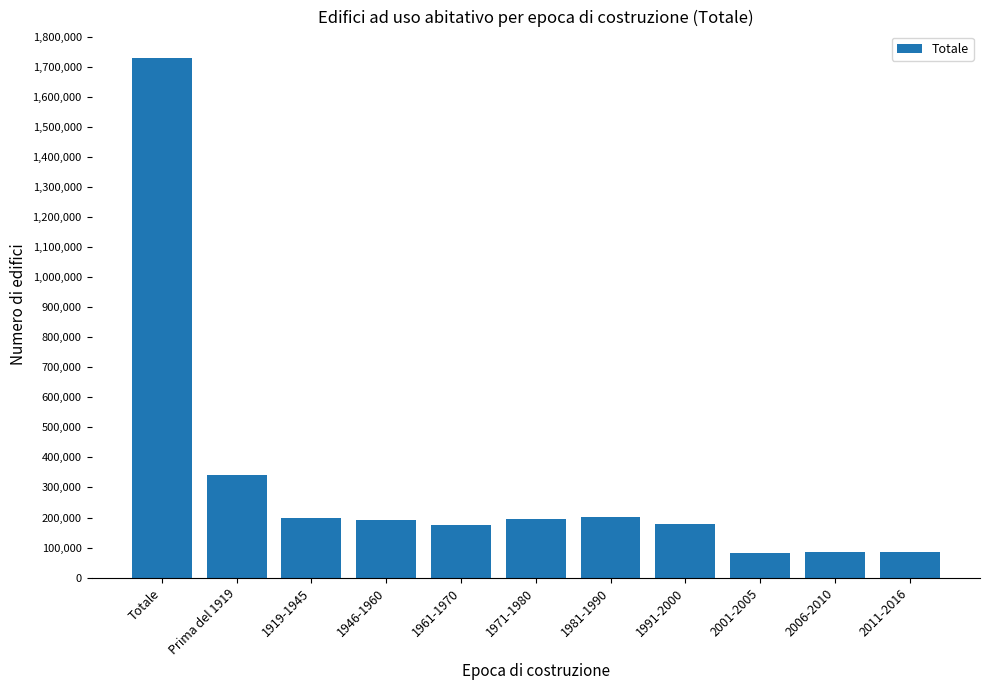

What is the value of the 5th bar from the left?

173646